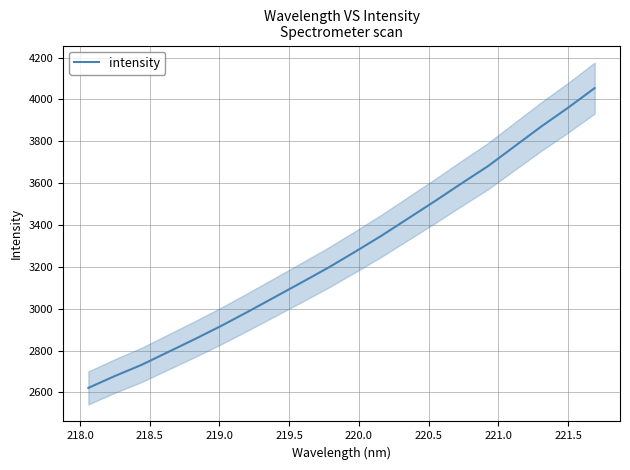

Reading right to left, list all the values displayed in this chart.

4054.1	3960.2	3871.1	3776.6	3681.7	3598.7	3513.9	3431.5	3349.3	3271.7	3196.2	3125.8	3056.2	2986.8	2919.2	2855.3	2793.7	2732.1	2678.9	2621.9